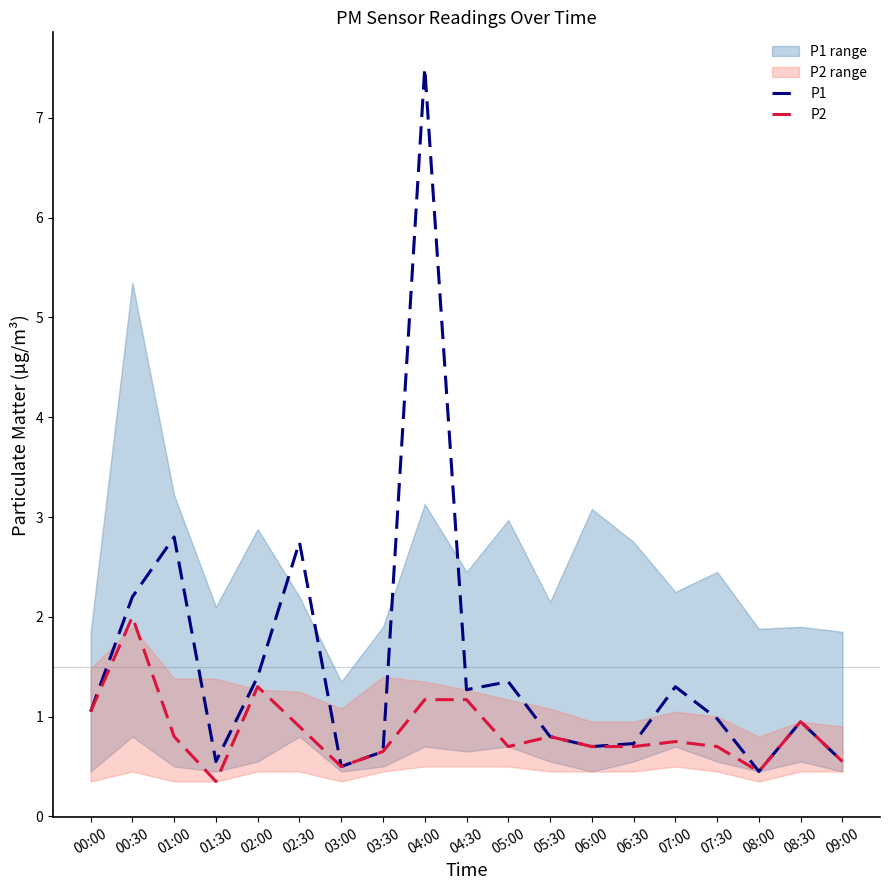

What position from the left is 09:00?

19